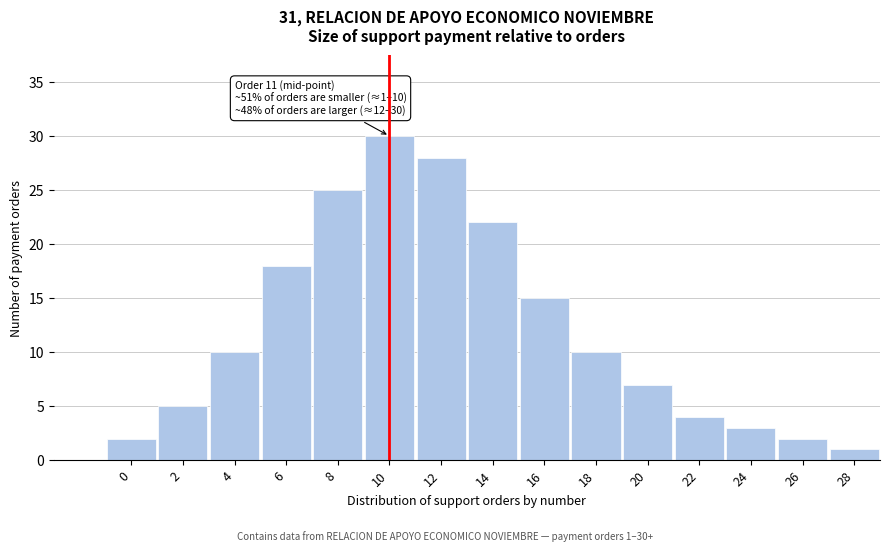

Reading right to left, extract all data points from this chart.

1	2	3	4	7	10	15	22	28	30	25	18	10	5	2